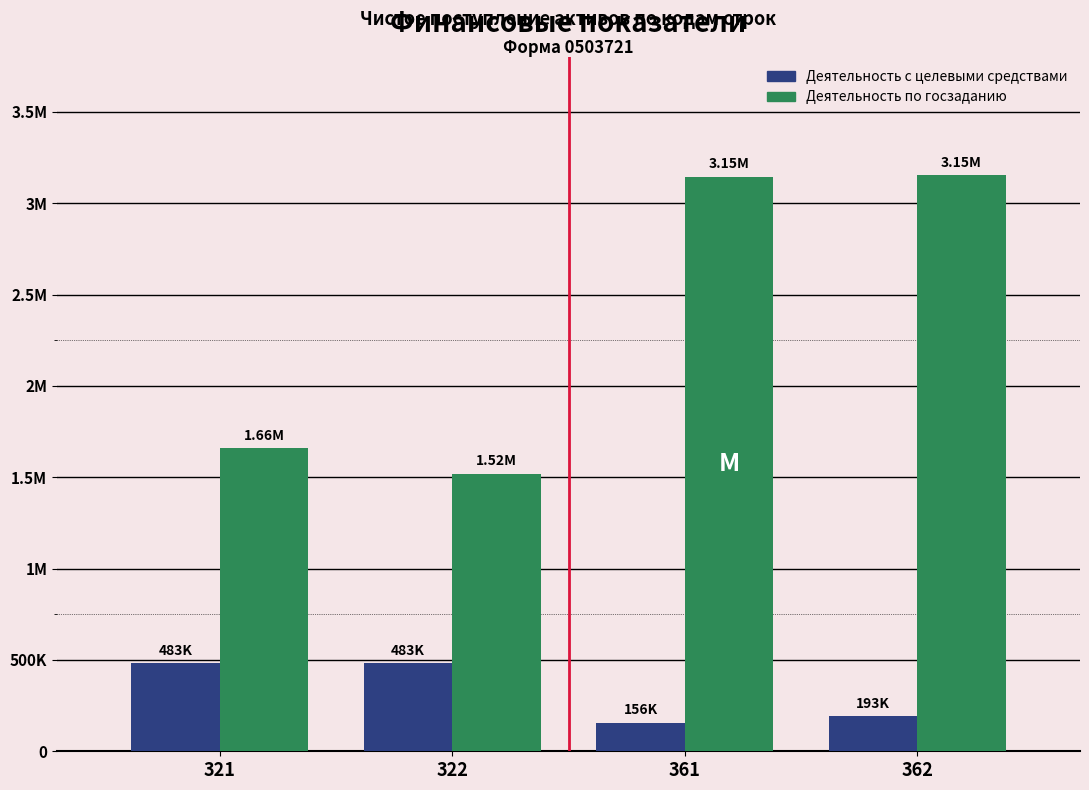

True or false: Деятельность по госзаданию has a value of 1519251.5 at 322.

True